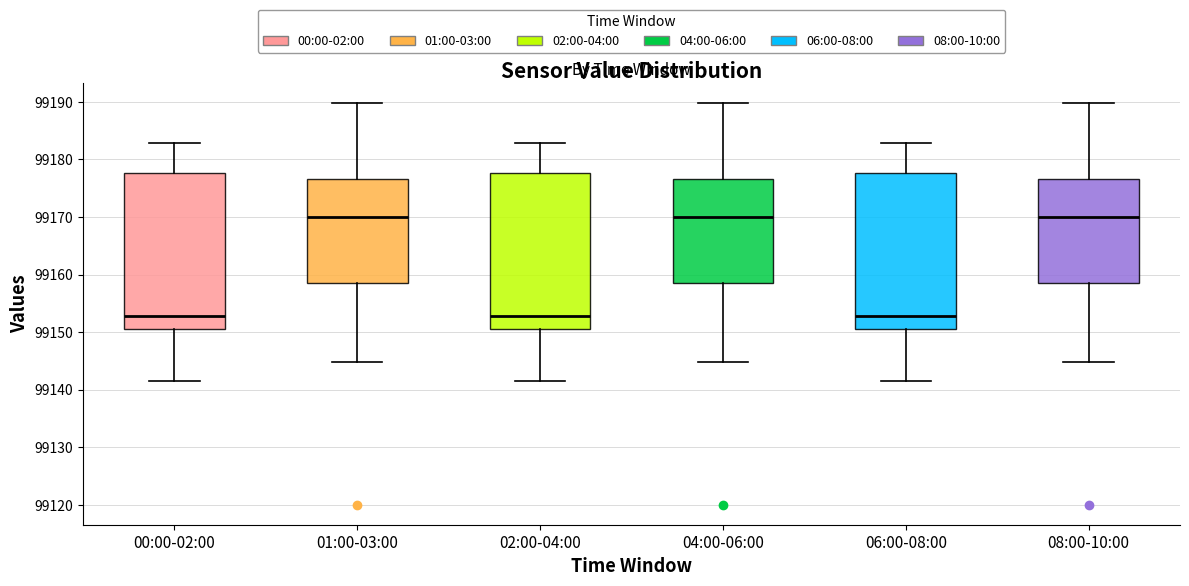

Reading left to right, transcribe this box plot: for each box, give where its median line is, the range the box spans, and where its two whiskers end, as read against the y-axis. The values are not printed on the chart, so give them approximately, as read against the axis.

00:00-02:00: median 99153, box 99151 to 99178, whiskers 99141 to 99183
01:00-03:00: median 99170, box 99159 to 99177, whiskers 99145 to 99190
02:00-04:00: median 99153, box 99151 to 99178, whiskers 99141 to 99183
04:00-06:00: median 99170, box 99159 to 99177, whiskers 99145 to 99190
06:00-08:00: median 99153, box 99151 to 99178, whiskers 99141 to 99183
08:00-10:00: median 99170, box 99159 to 99177, whiskers 99145 to 99190